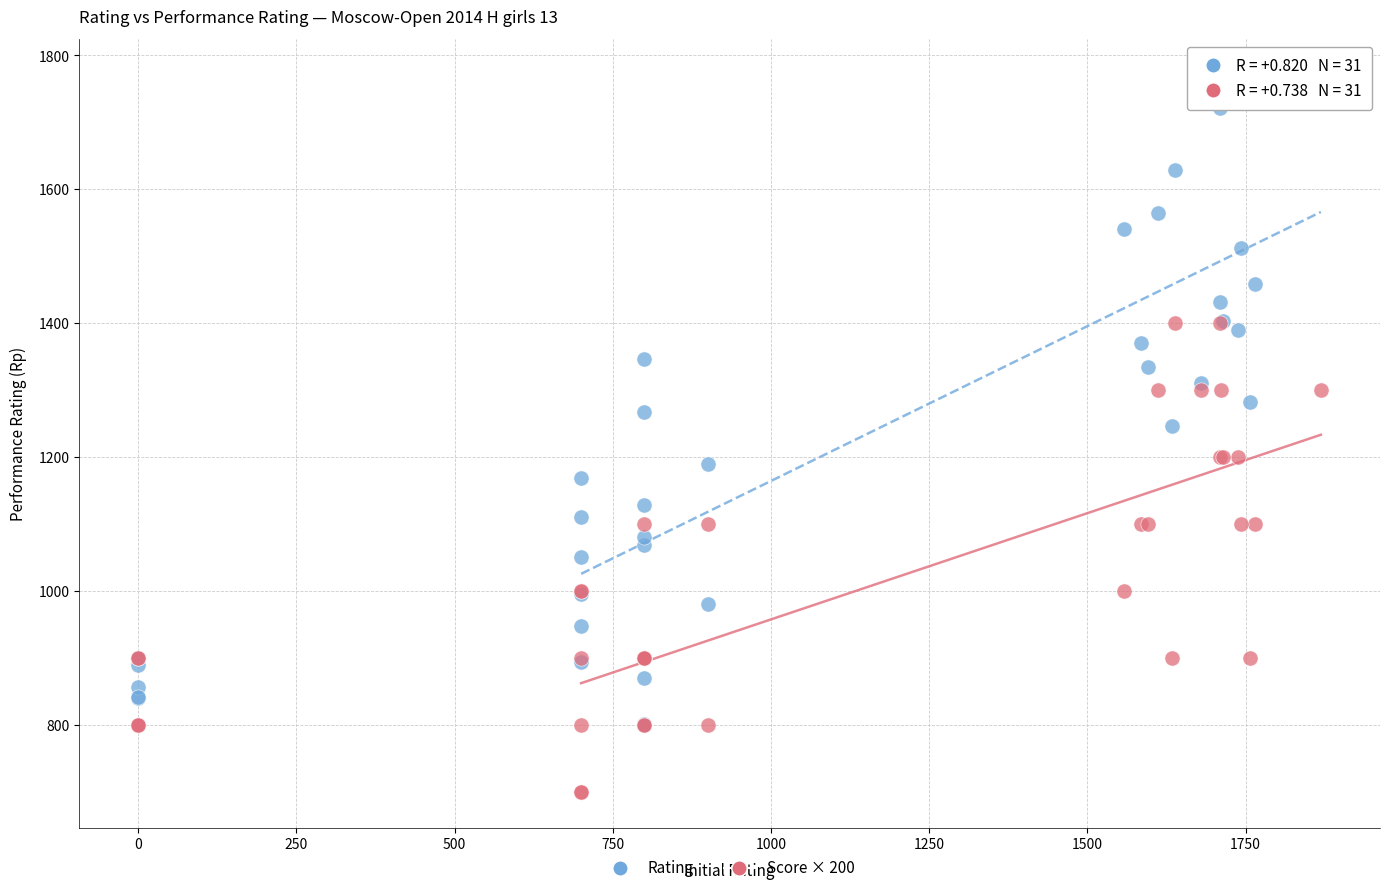

What are all the series names shown in the legend?

Rating, Score × 200